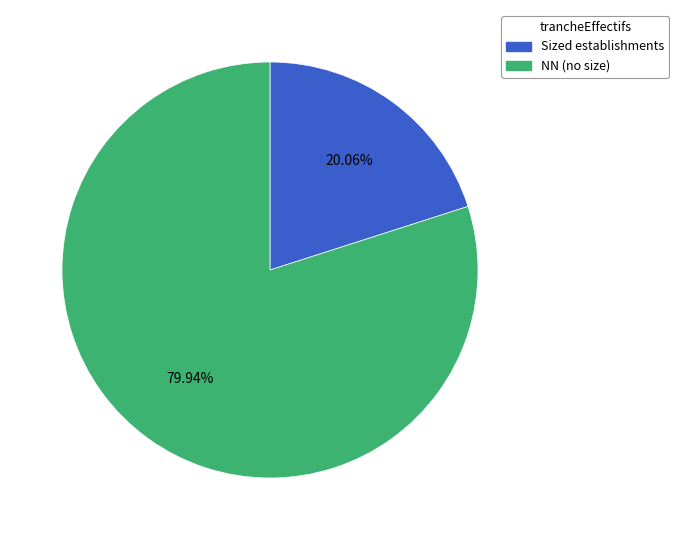

How many slices are in this pie chart?

2